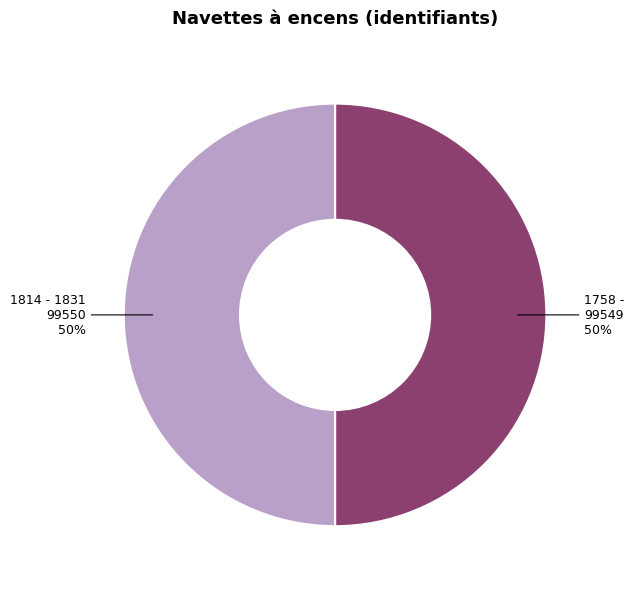

To the nearest percent, what portion does 1758 - represent?

50%